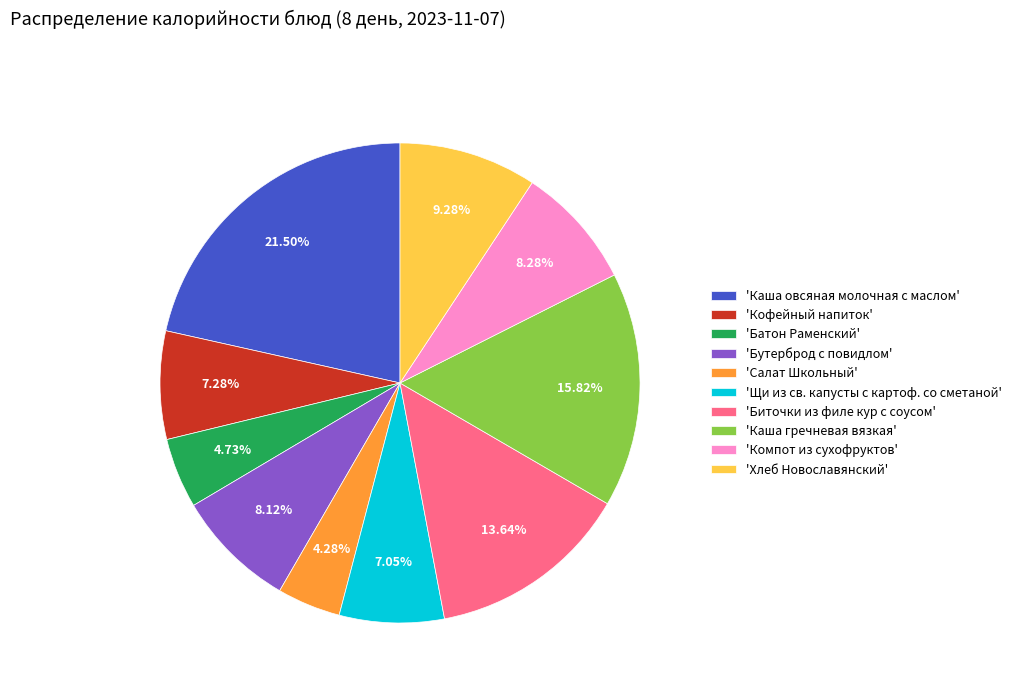

Is the sum of 'Батон Раменский' and 'Кофейный напиток' greater than half?

No